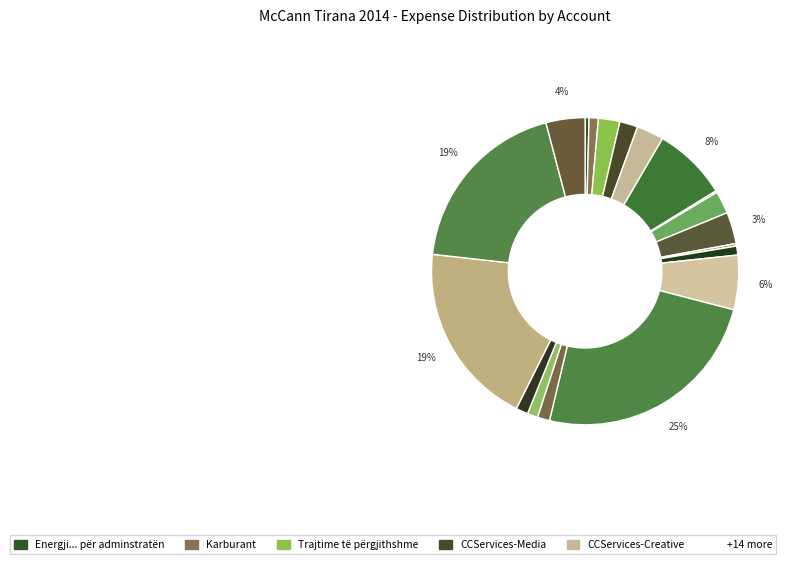

Which slice is the largest?

JT International